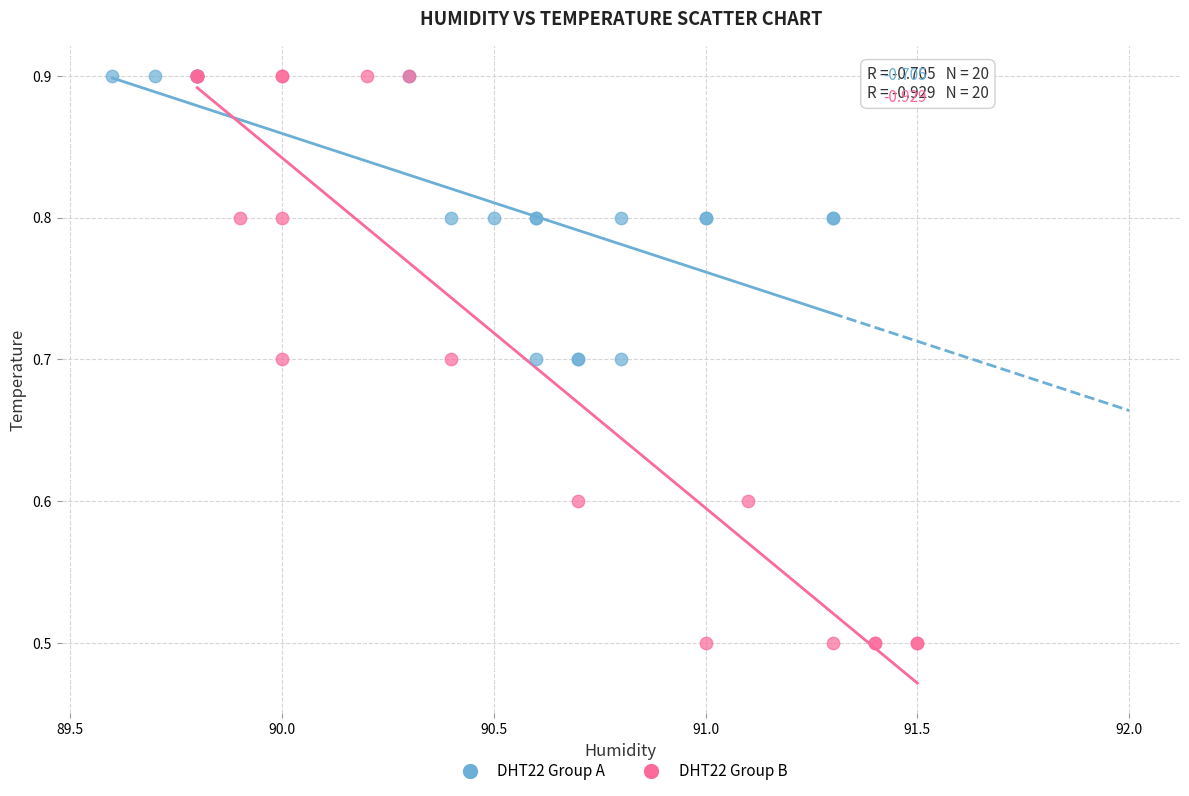

Which series has the widest spread of Y values?

DHT22 Group B